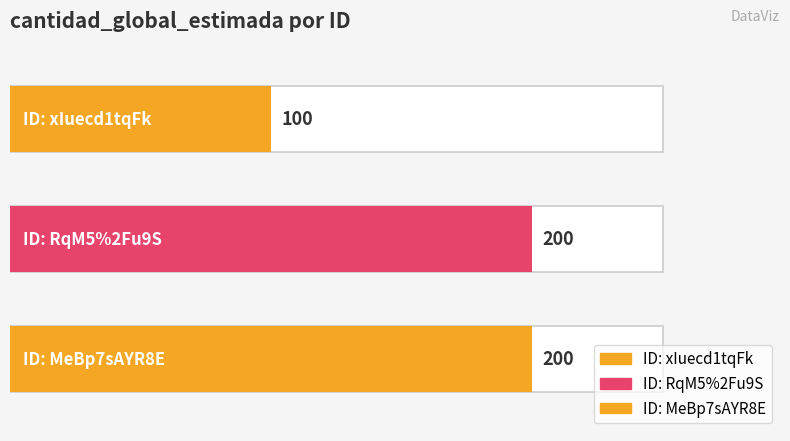

Does the chart contain stacked bars?

No